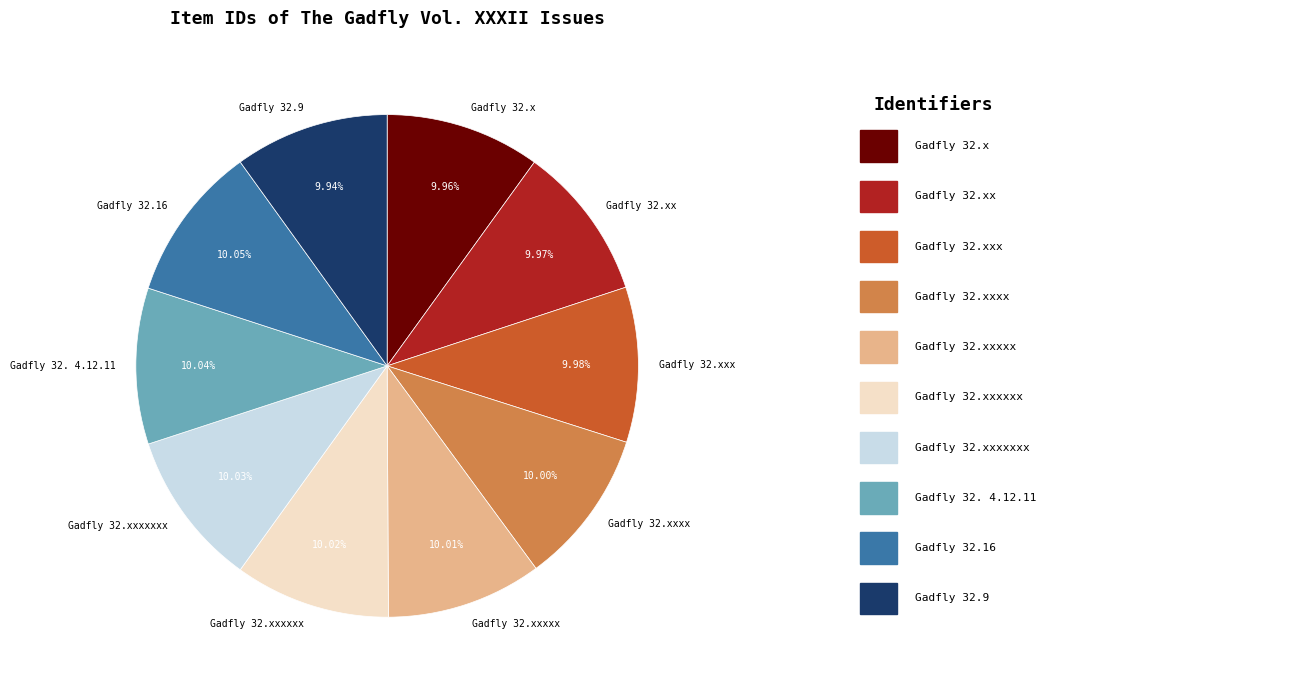

What portion of the pie excludes Gadfly 32.9?

90.1%